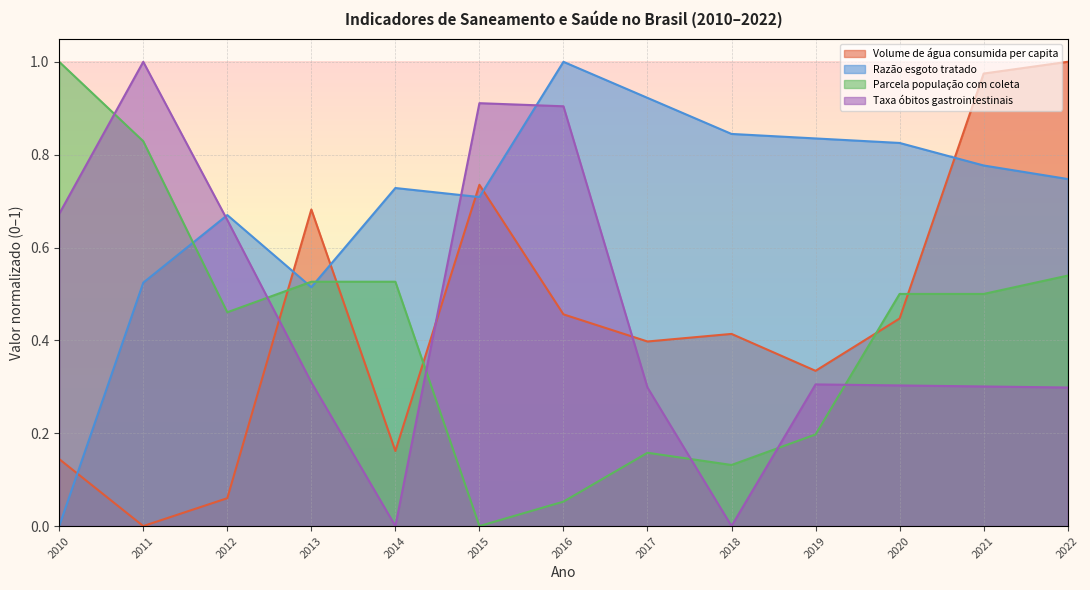

Is it true that Razão esgoto tratado equals 1.0 at 2015?

False